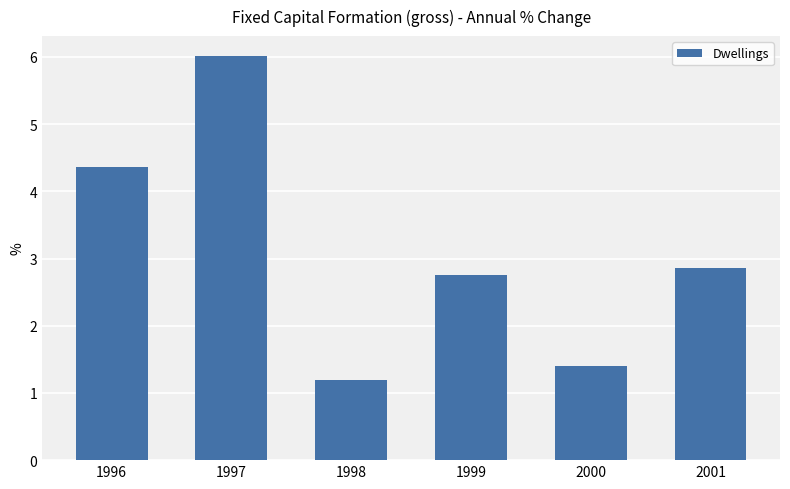

Does the chart contain stacked bars?

No